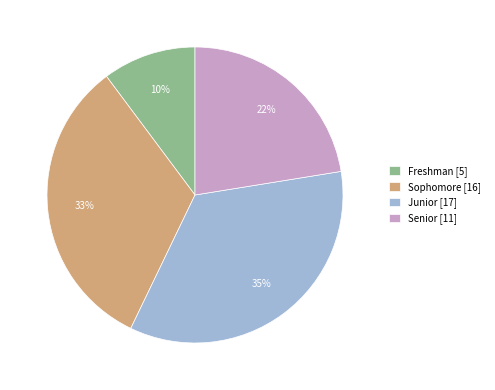

The Freshman slice represents 10% of the pie. True or false?

True